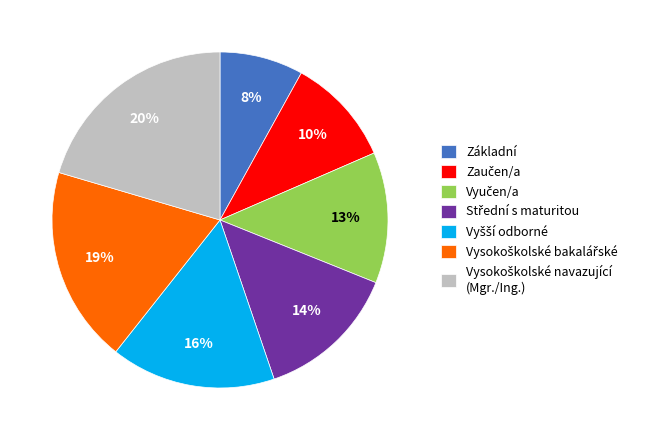

Is there any slice that represents more than half of the pie?

No